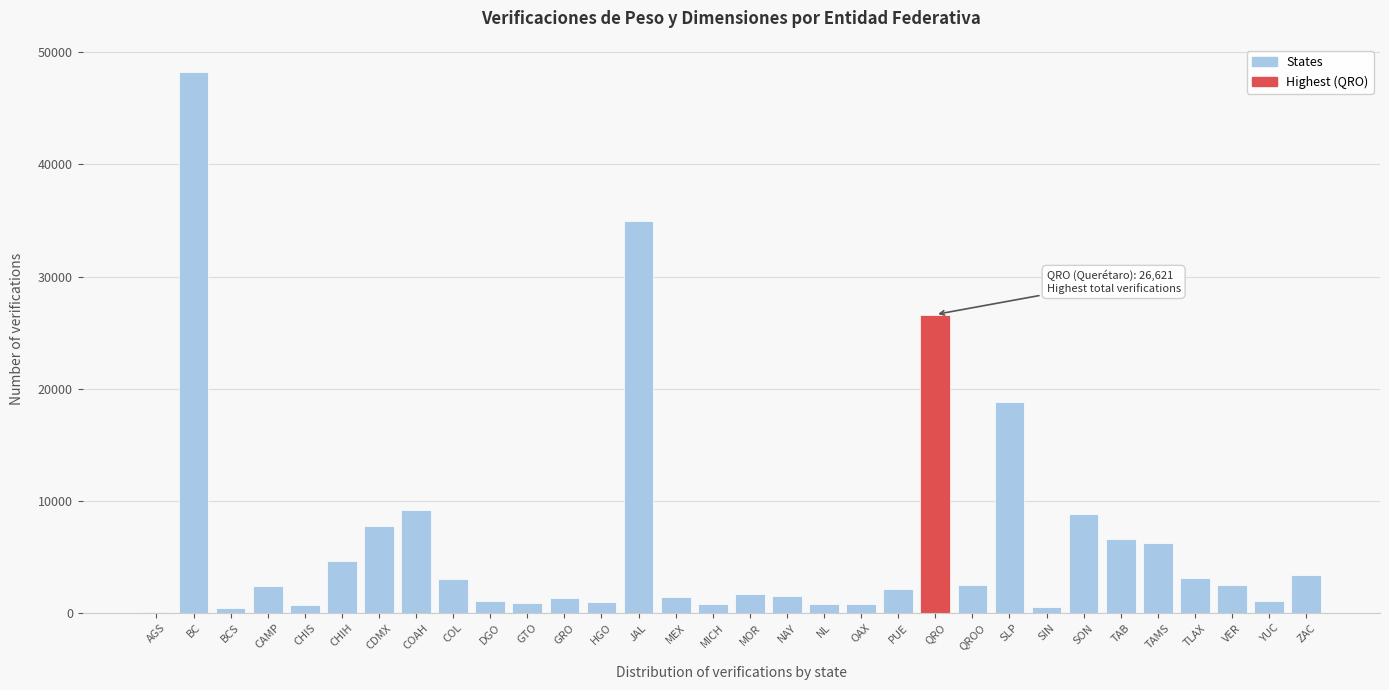

Which label corresponds to the largest value in the chart?

BC